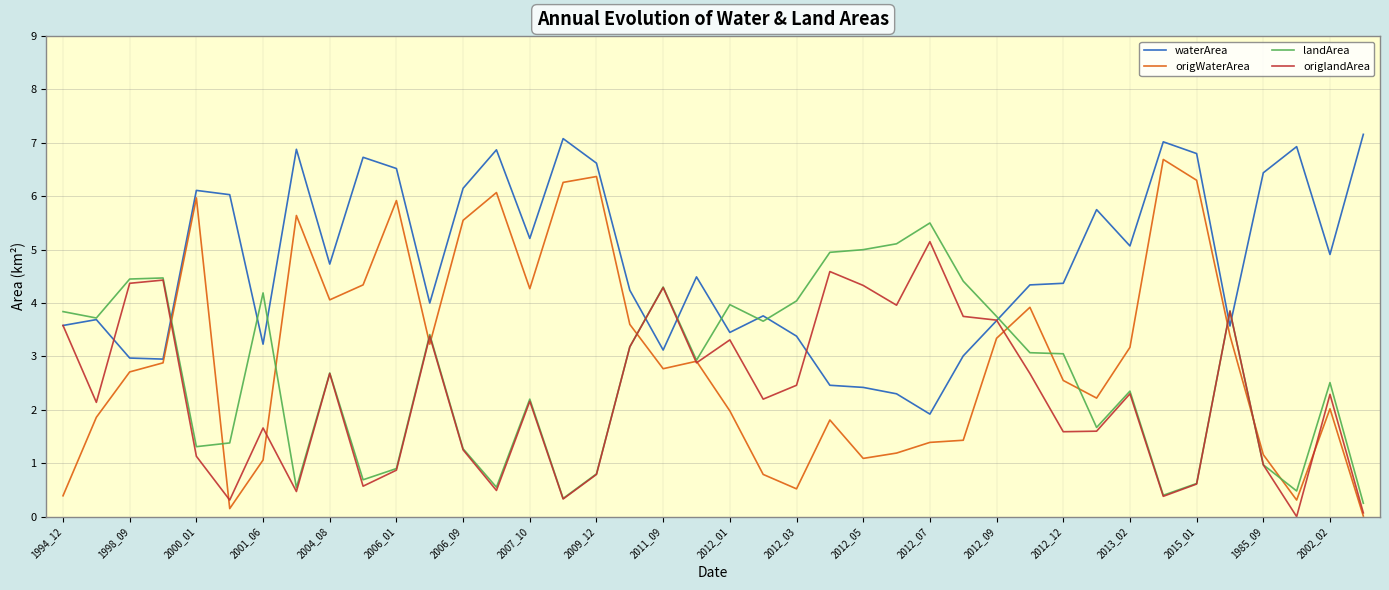

What is the maximum value for origWaterArea?

6.7